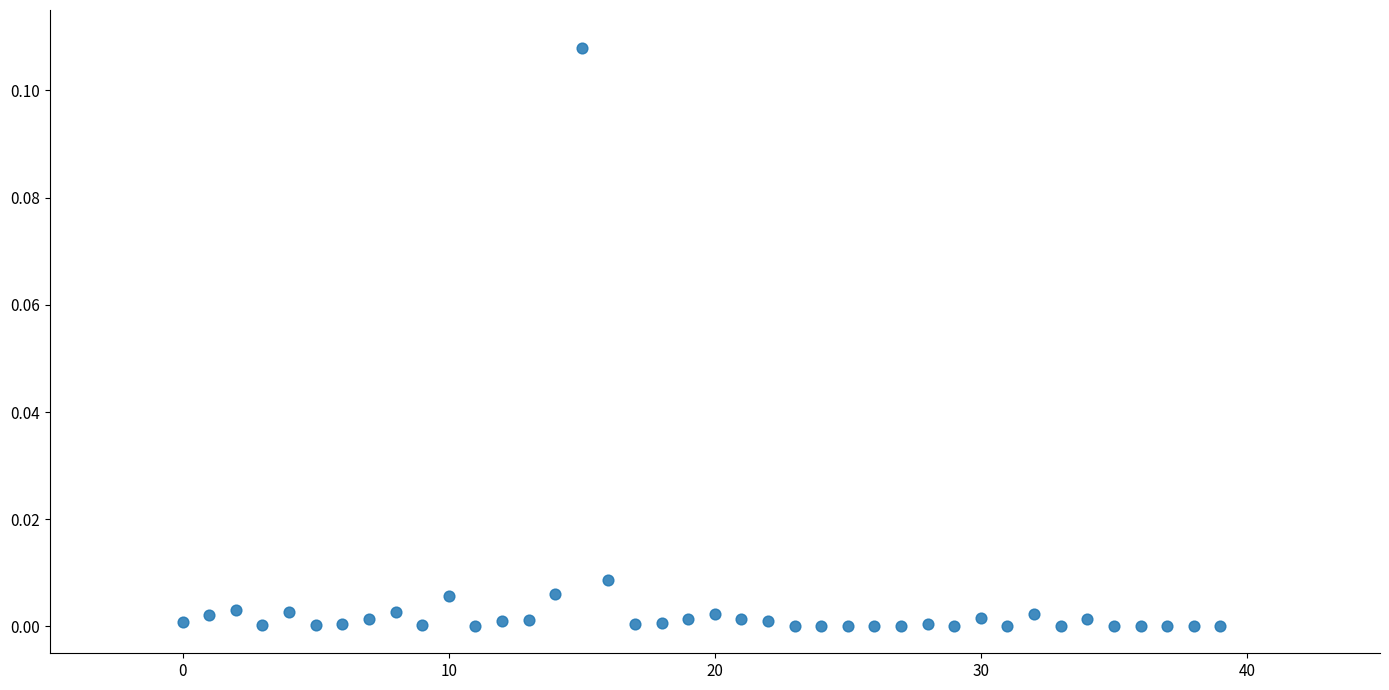

How many data points are displayed?

40